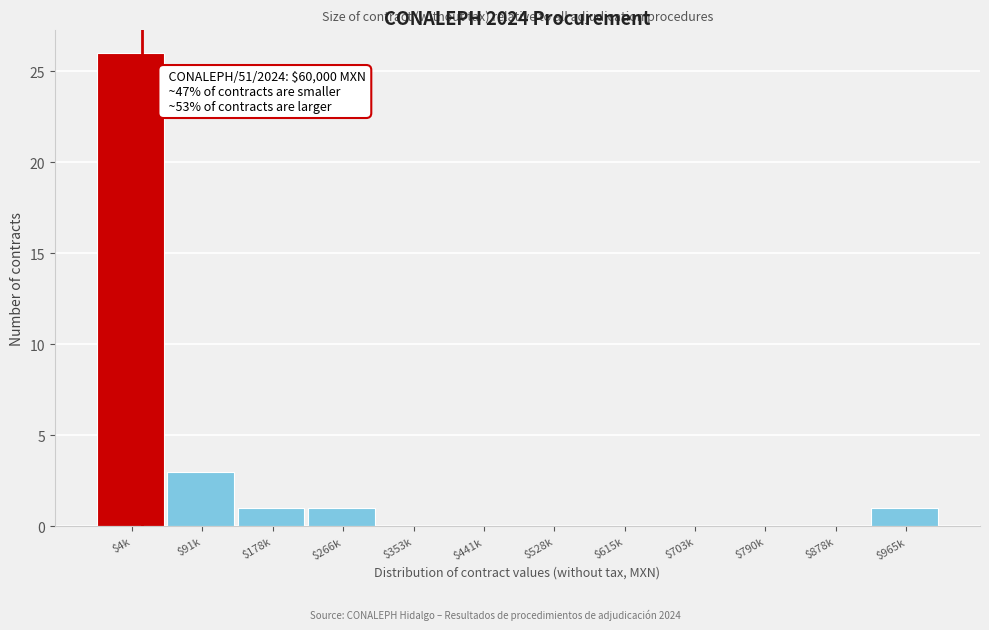

Is it true that the value at $615k is 0?

True